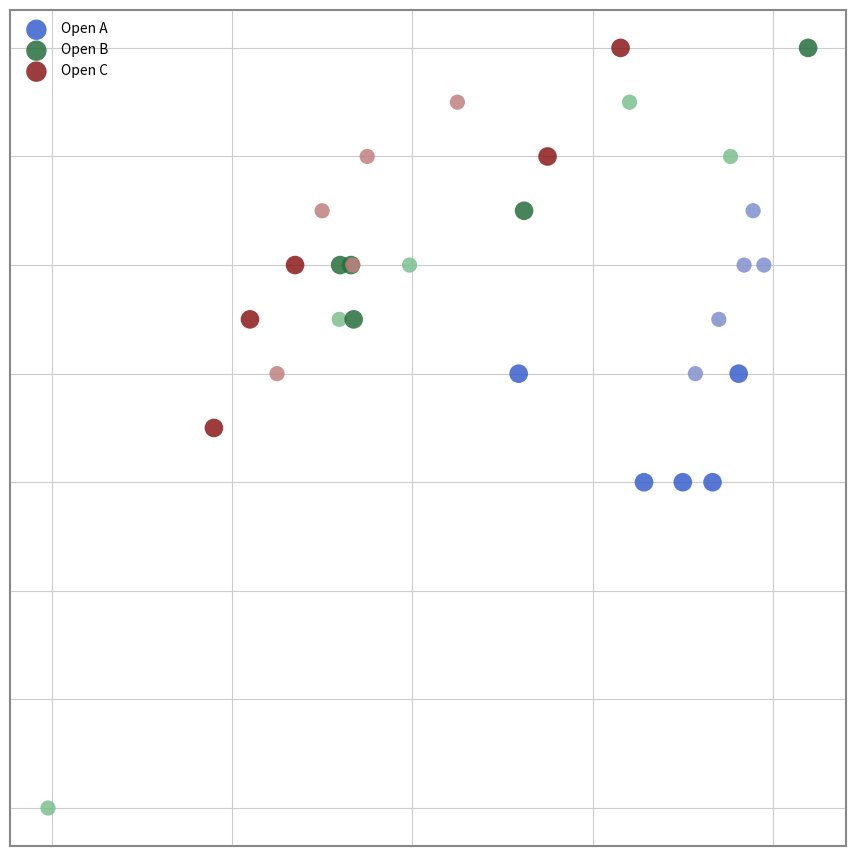

Which series has the widest spread of Y values?

Open B